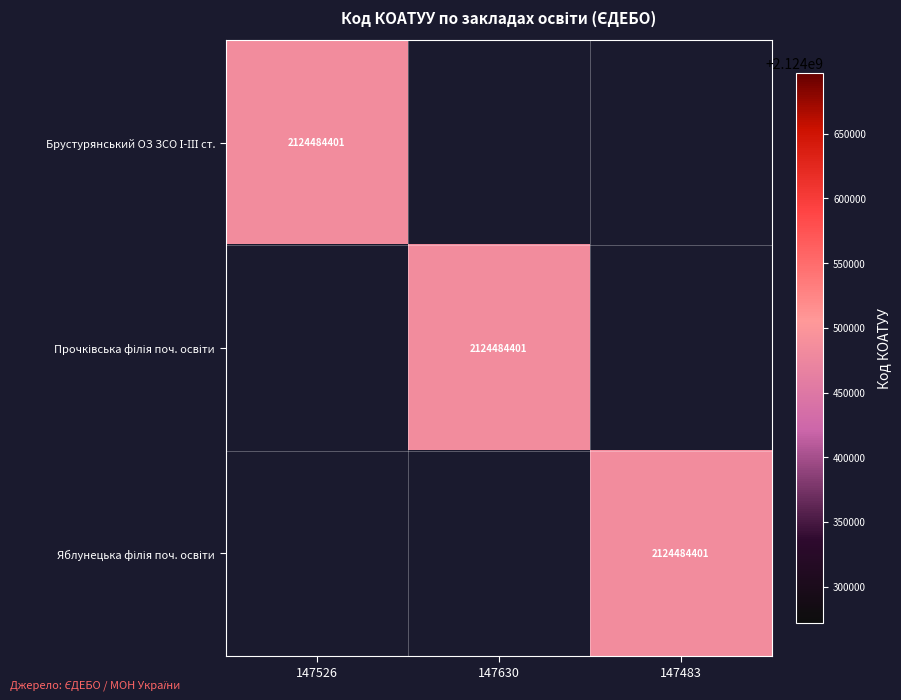

Rank the categories by Брустурянський ОЗ ЗСО І-ІІІ ст. value from highest to lowest.

147526, 147630, 147483